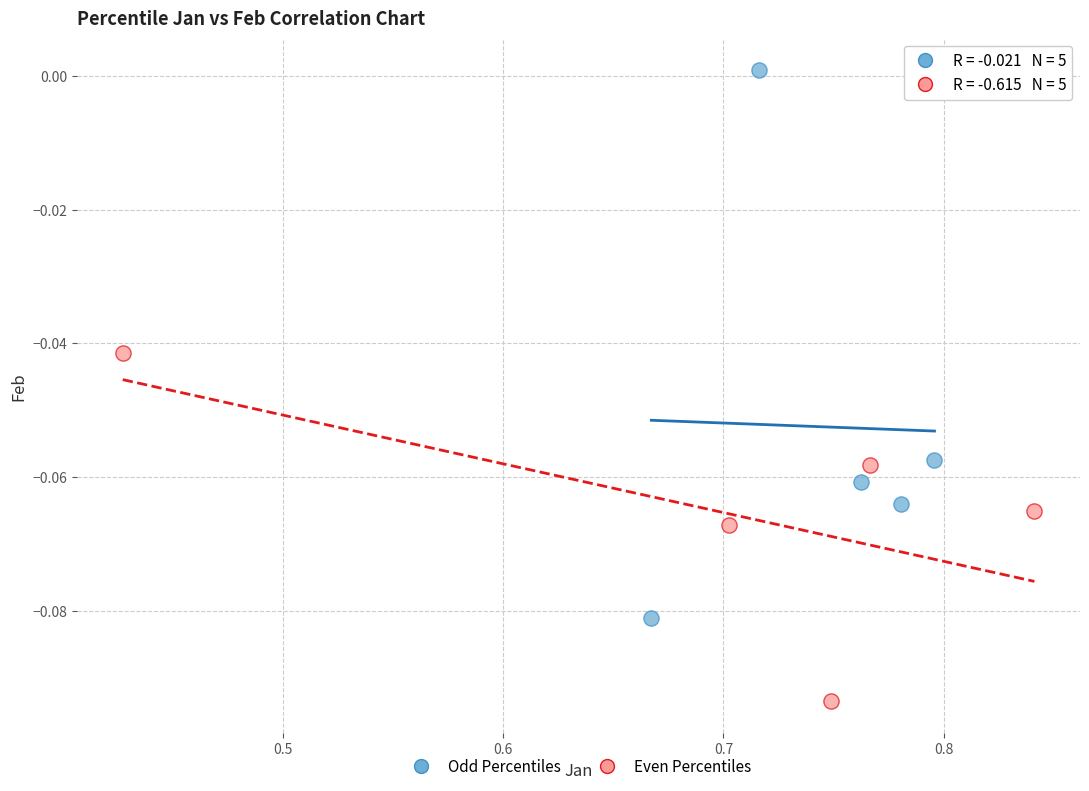

Which series contains the lowest Y value?

Even Percentiles